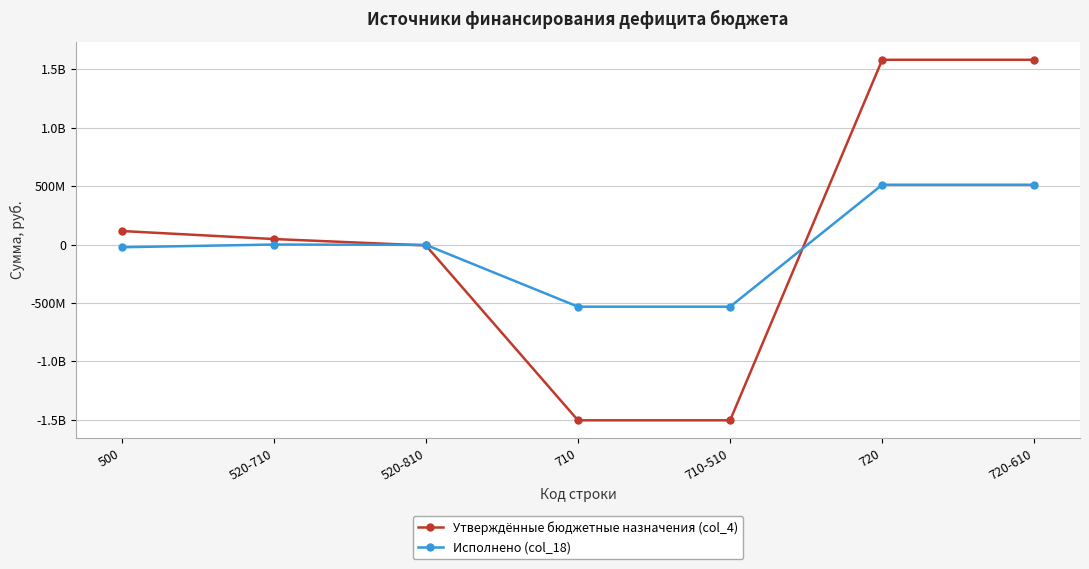

Rank the series by their average value, from lowest to highest.

Исполнено (col_18), Утверждённые бюджетные назначения (col_4)